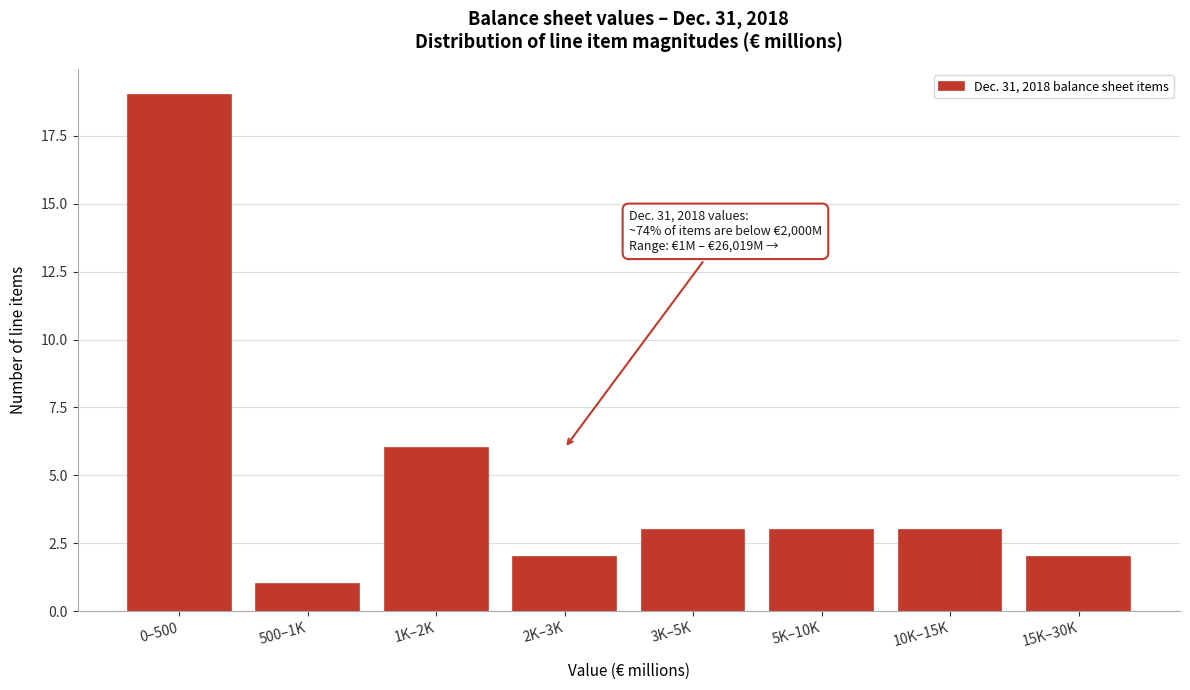

Reading left to right, transcribe all the data shown in this chart.

0–500=19	500–1K=1	1K–2K=6	2K–3K=2	3K–5K=3	5K–10K=3	10K–15K=3	15K–30K=2